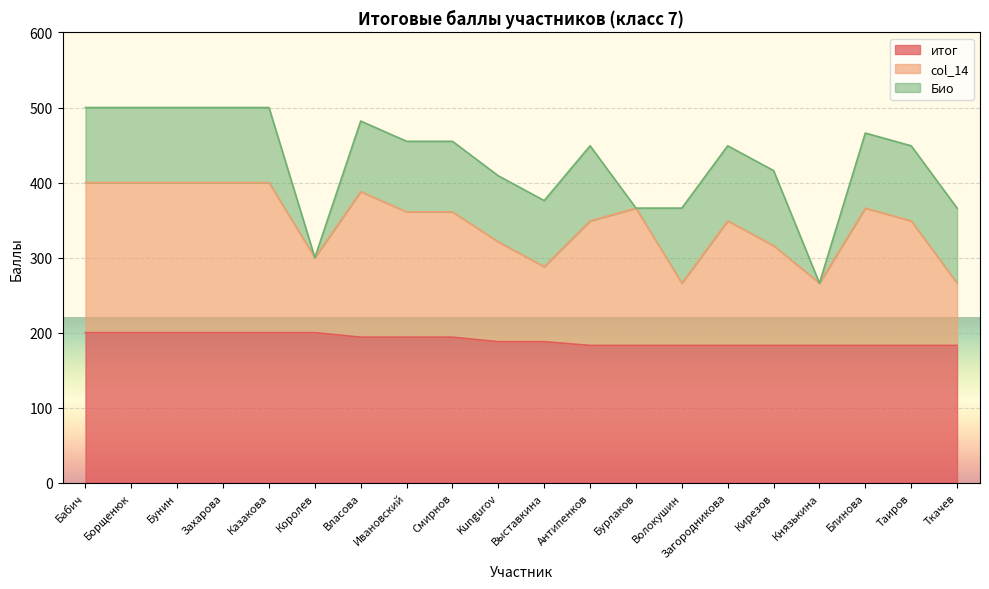

What is the difference between the maximum and minimum values in the итог series?

17